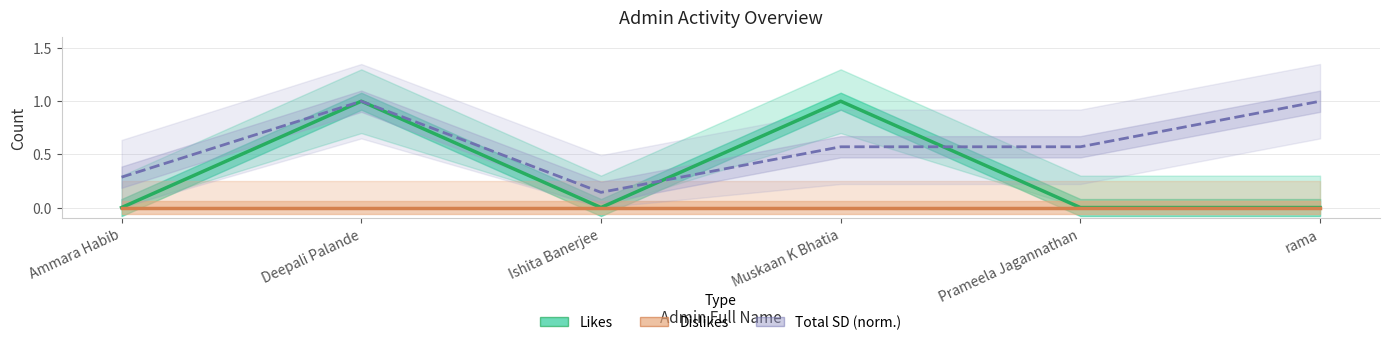

Does the chart have visible grid lines?

Yes